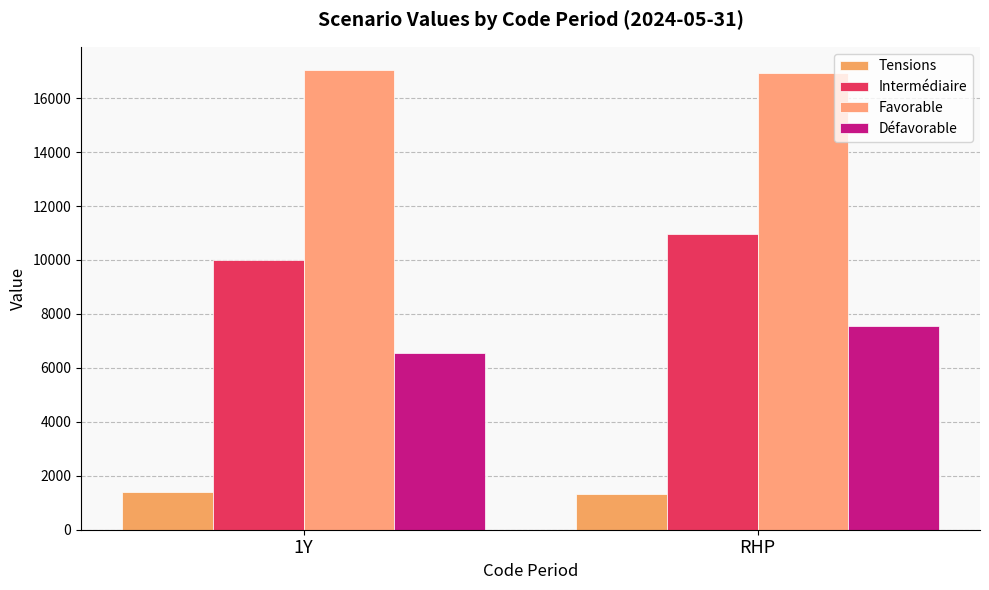

Are the bars grouped side by side (vs. stacked)?

Yes